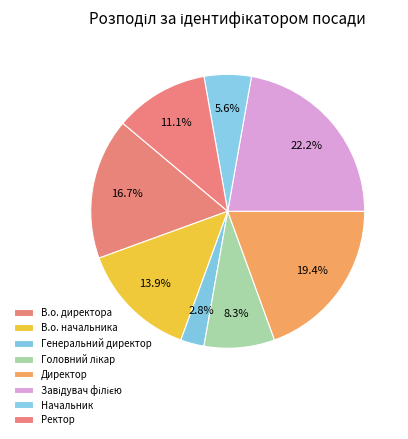

Which has a higher value, Начальник or Головний лікар?

Головний лікар